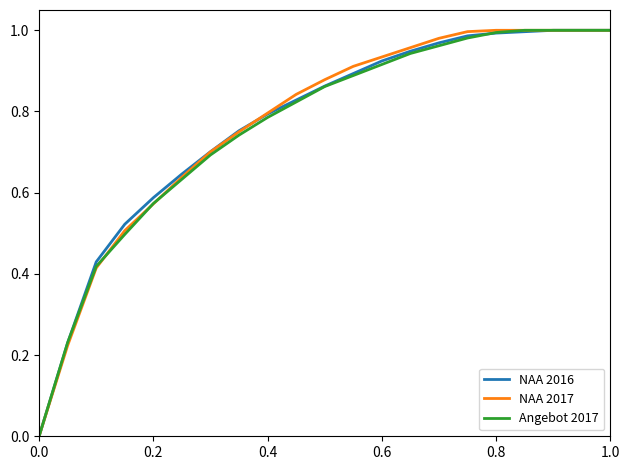

Which series has the largest range (max minus min)?

NAA 2016